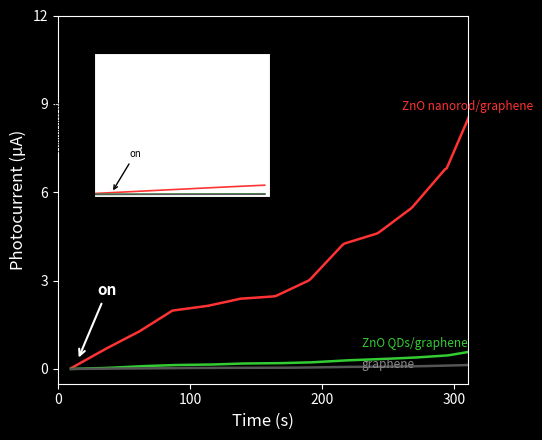

How many lines are shown in the chart?

3